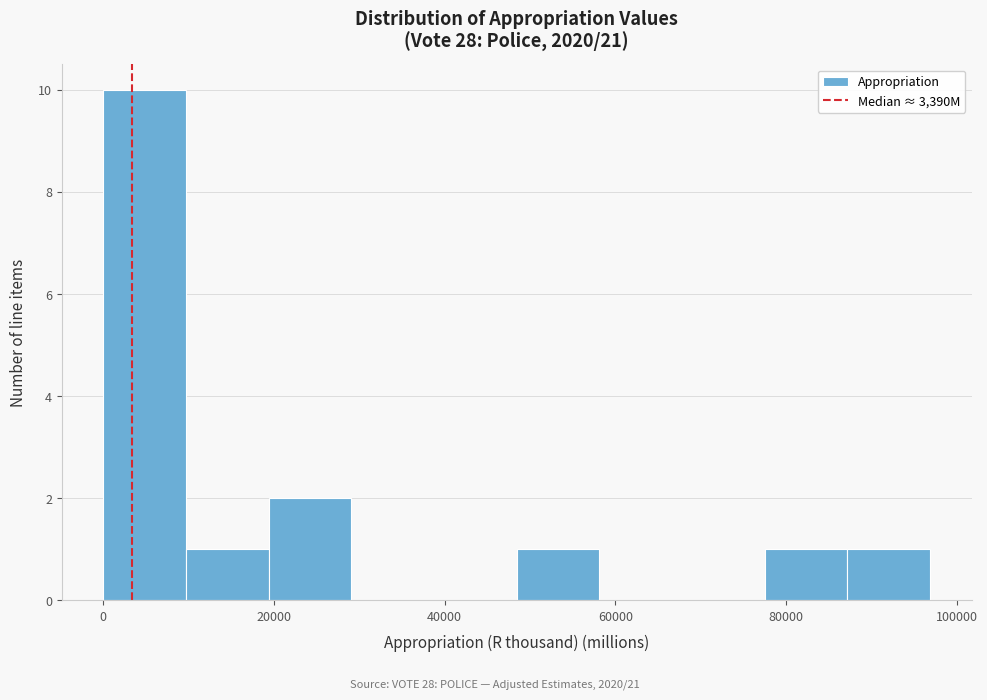

Reading left to right, transcribe this chart: for each bar, give the range it covers on the x-axis and its height. Neither the bar edges nor the heights are printed on the chart, so give them approximately, as read against the axes.

0 to 10000: 10
10000 to 20000: 1
20000 to 30000: 2
30000 to 38000: 0
38000 to 48000: 0
48000 to 58000: 1
58000 to 68000: 0
68000 to 78000: 0
78000 to 88000: 1
88000 to 96000: 1